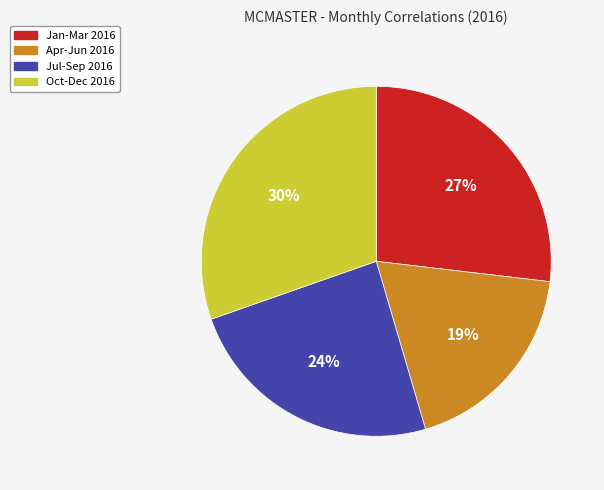

Is there a majority slice in this chart?

No